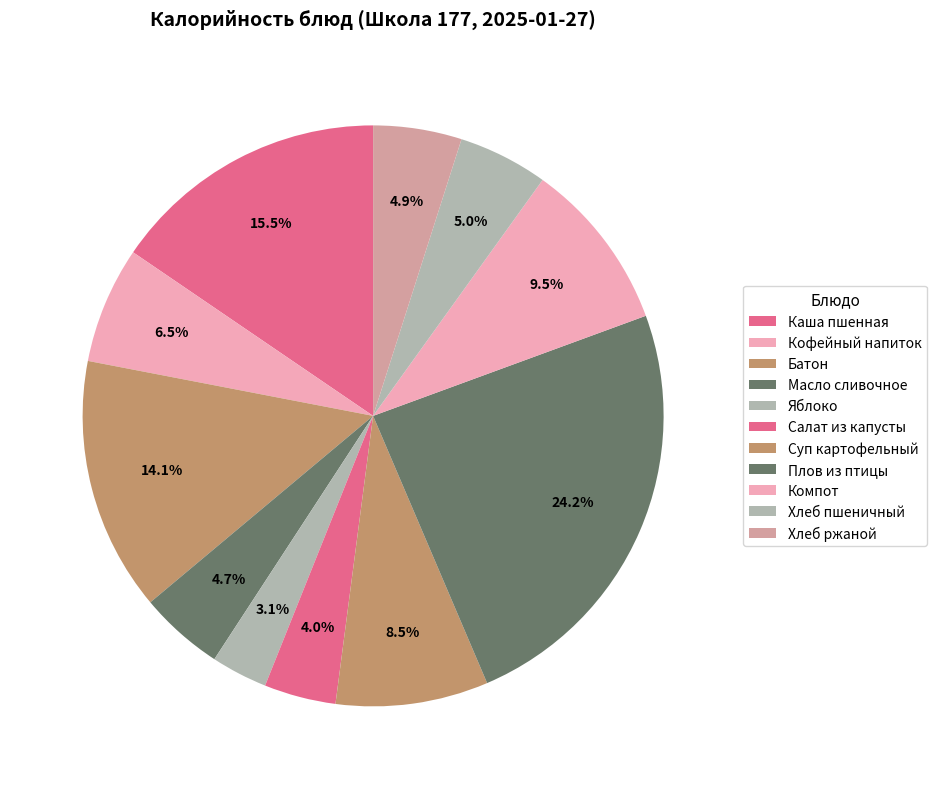

What percentage is the Яблоко slice, to the nearest percent?

3%